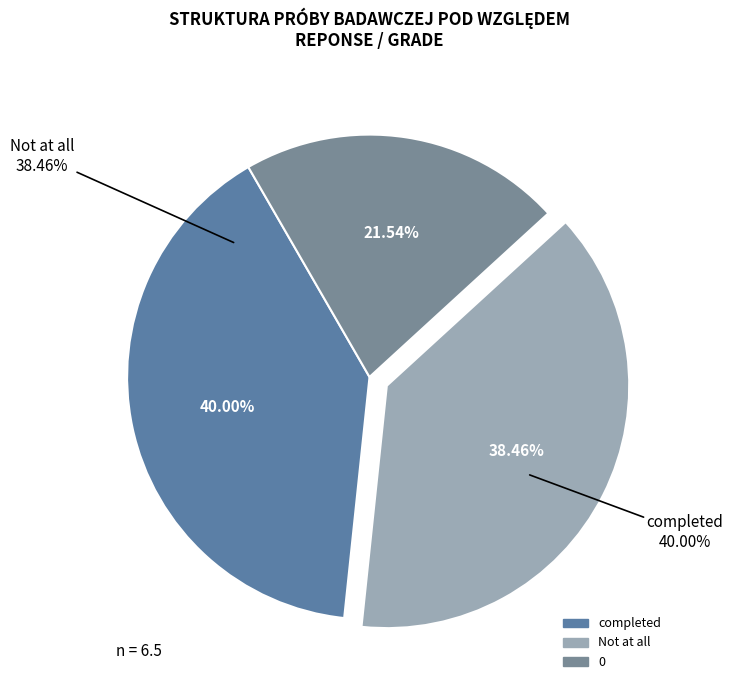

Does any single category account for the majority?

No